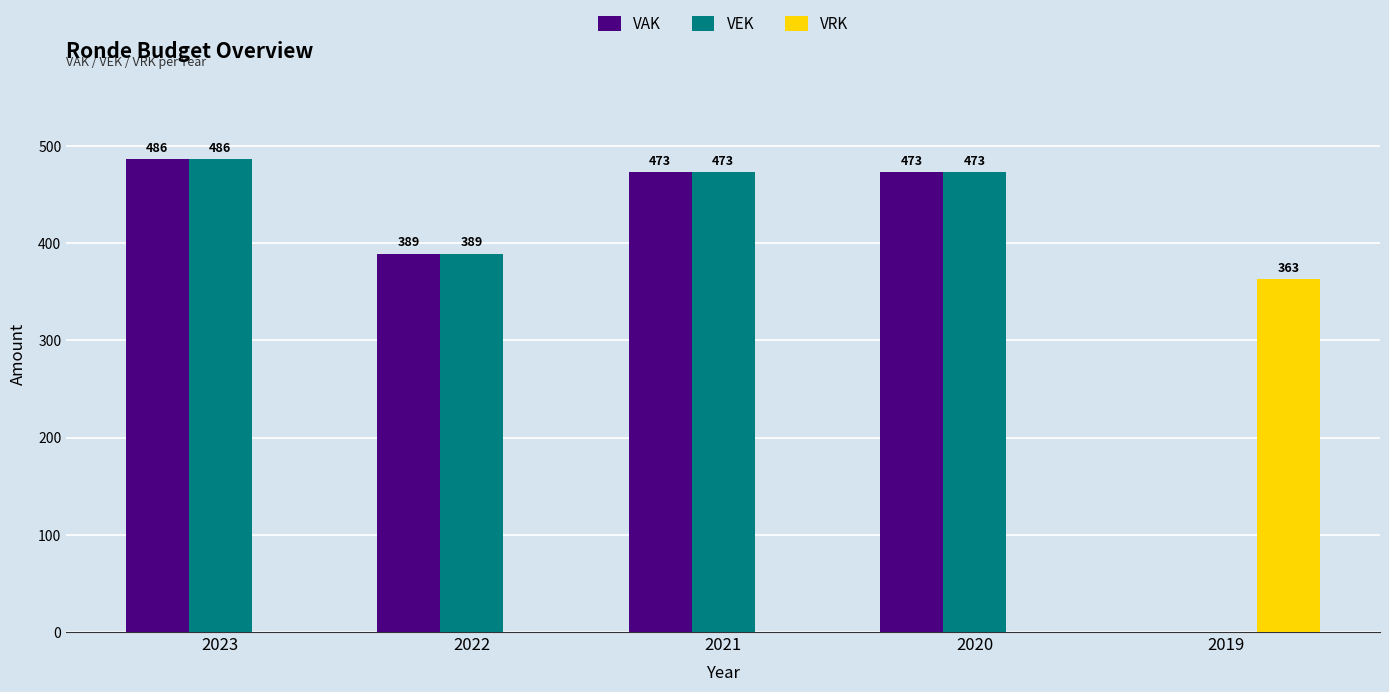

What is the sum of all VAK values?

1821